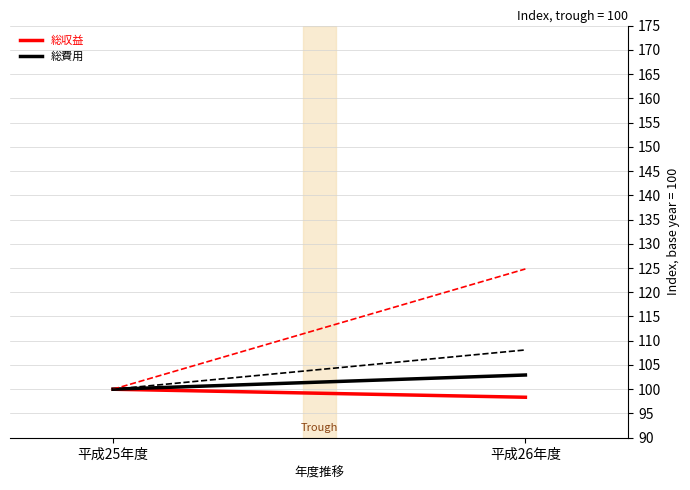

Does the chart display data point markers on the line(s)?

No